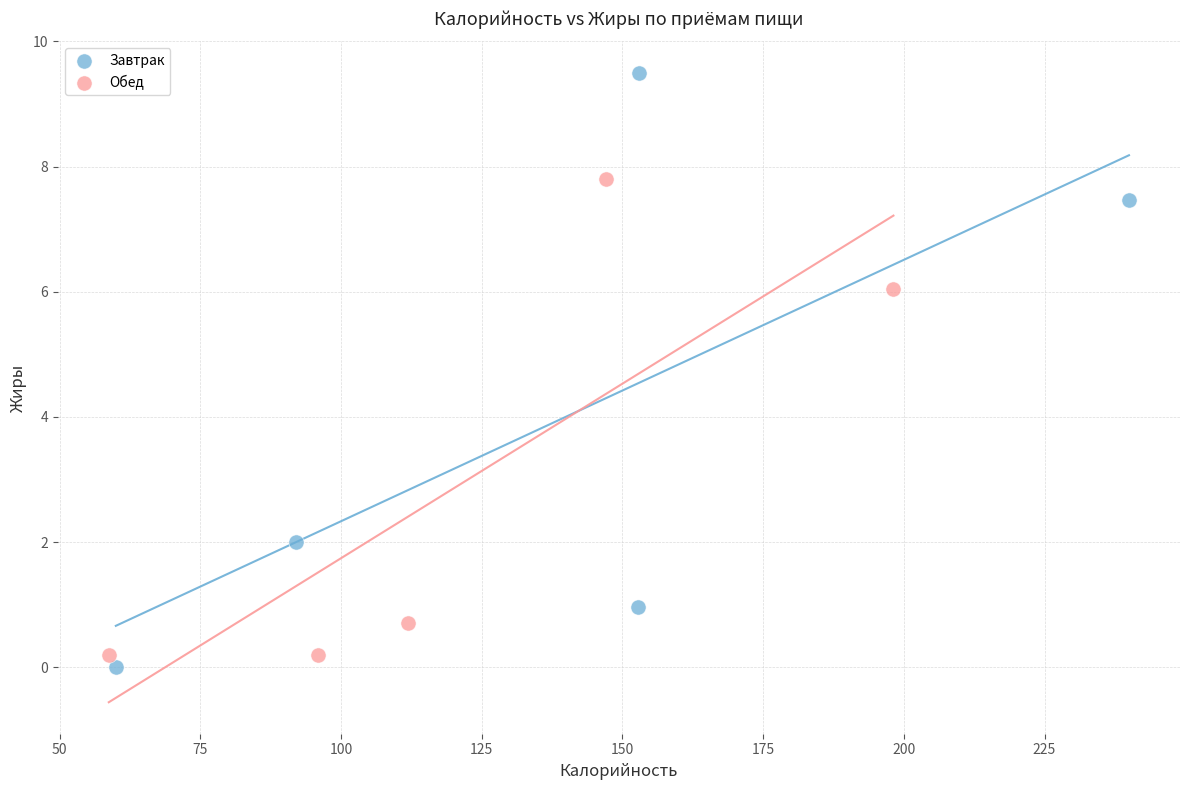

Which series has the largest Y range (max minus min)?

Завтрак